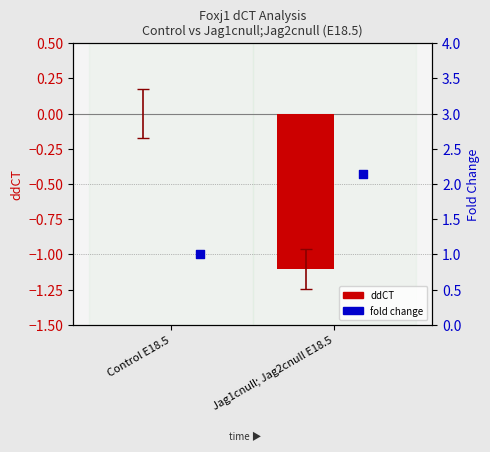

Which series reaches the maximum Y coordinate?

fold change